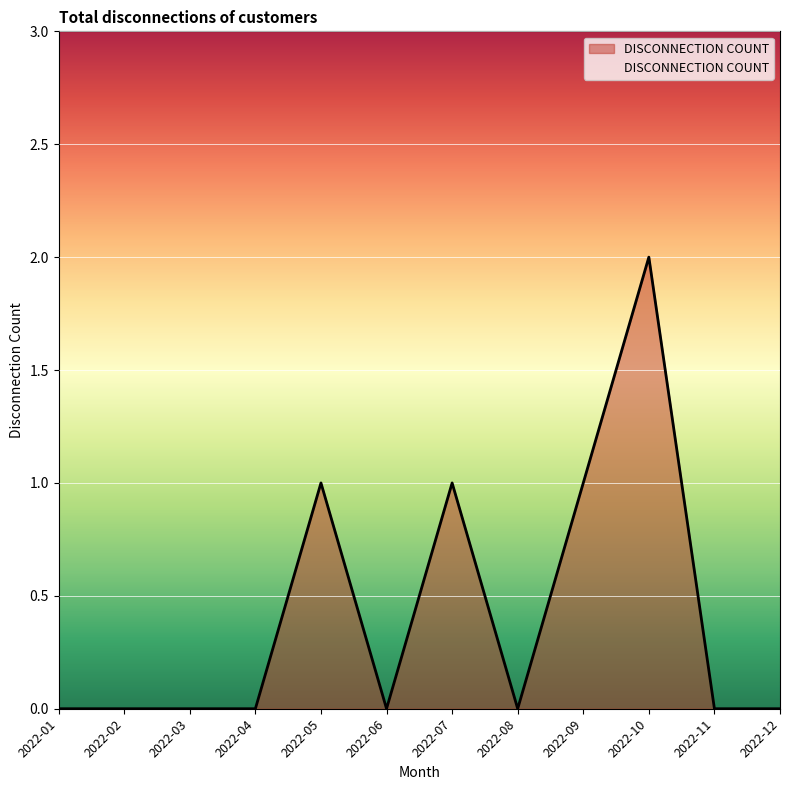

What is the maximum value shown in the chart?

2